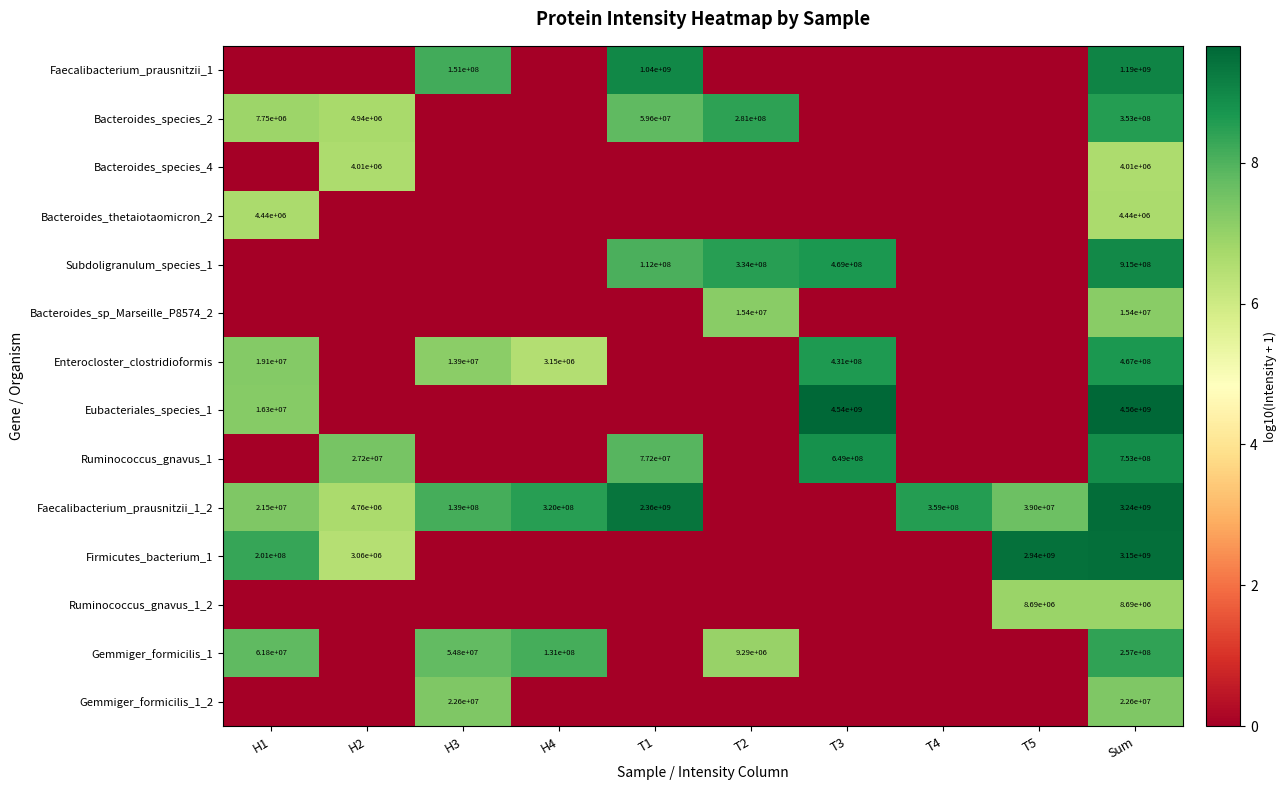

The value of Faecalibacterium_prausnitzii_1_2 at T5 is 39000000. True or false?

True